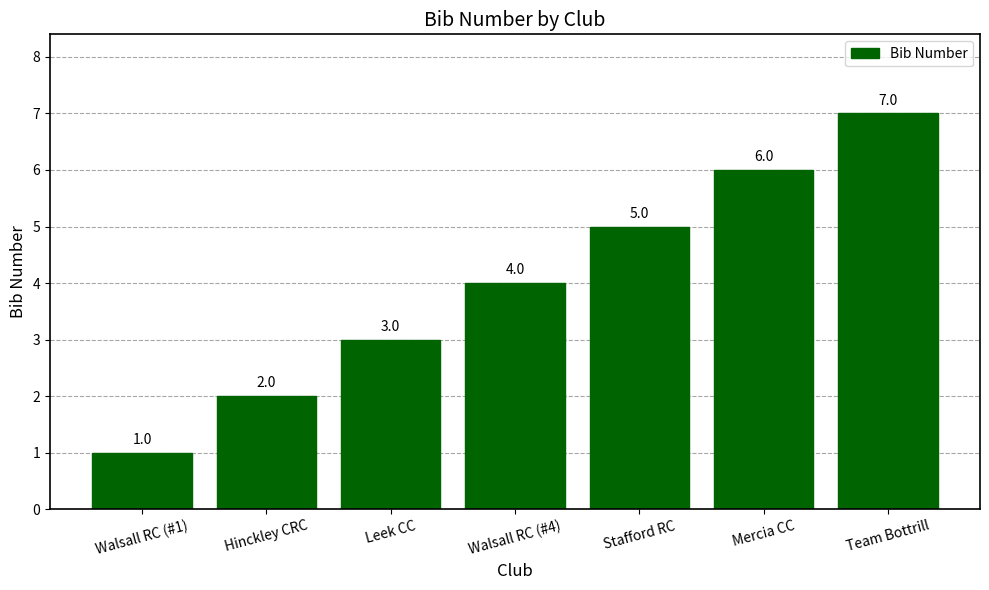

Which label corresponds to the largest value in the chart?

Team Bottrill